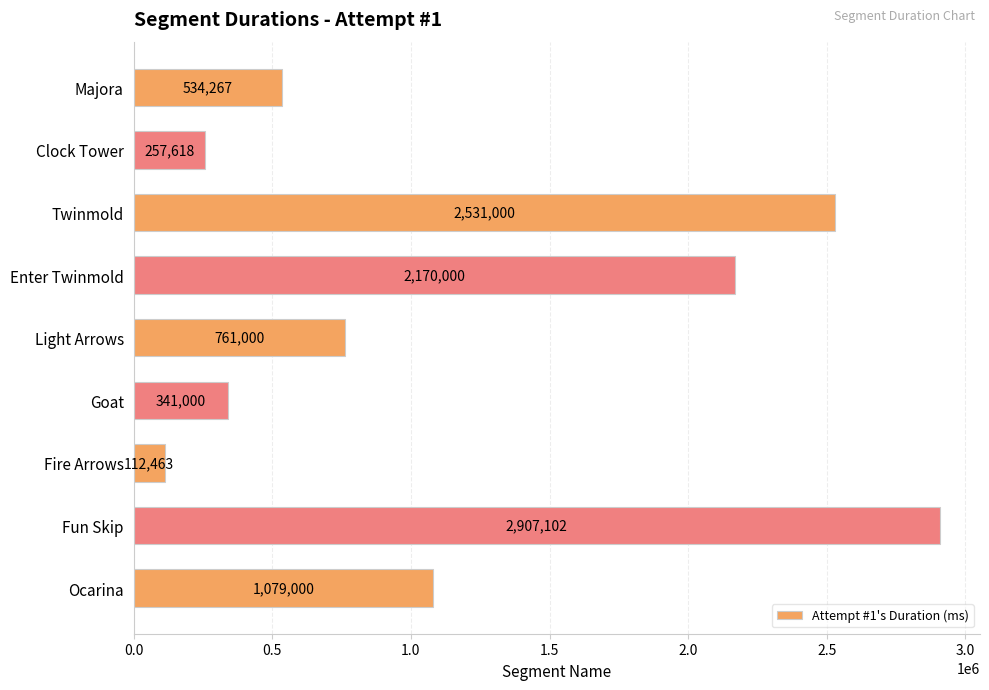

Reading bottom to top, extract all data points from this chart.

1079000	2907102	112463	341000	761000	2170000	2531000	257618	534267